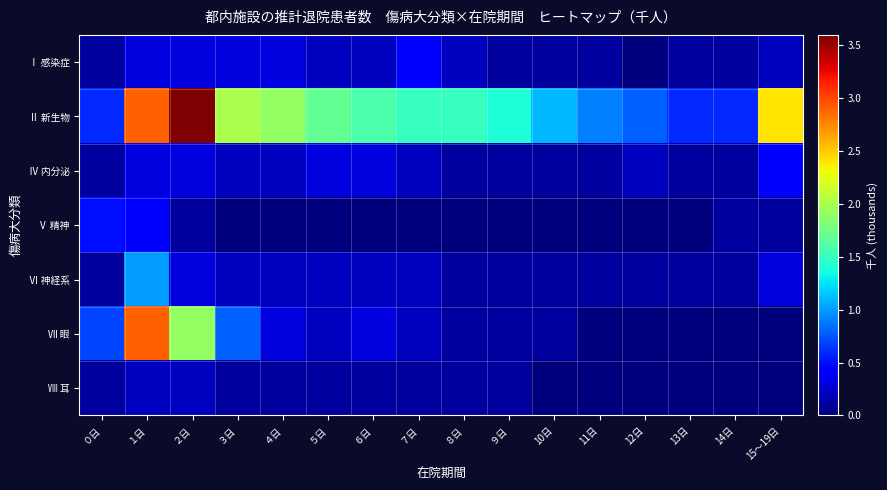

Which series has the widest spread of values?

Ⅱ 新生物